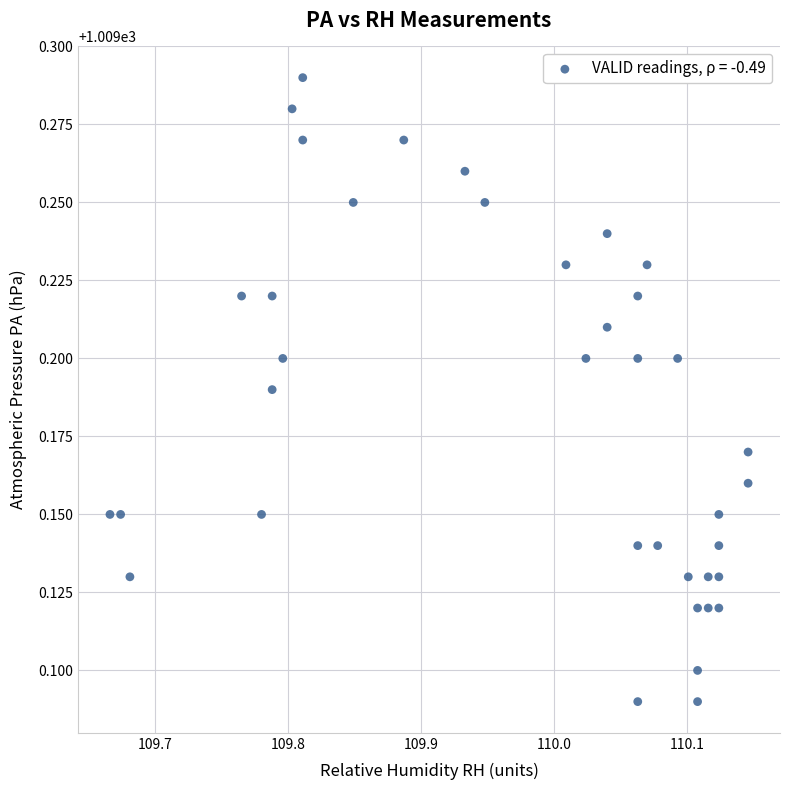

What is the range of X values (max minus min)?

0.5